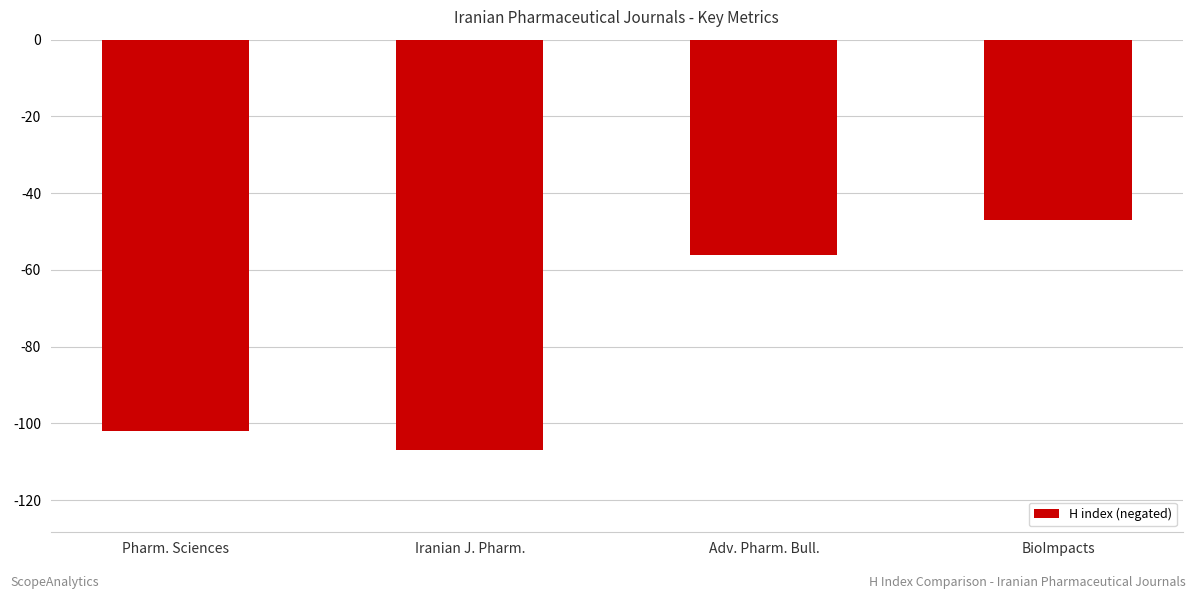

Reading right to left, extract all data points from this chart.

-47	-56	-107	-102